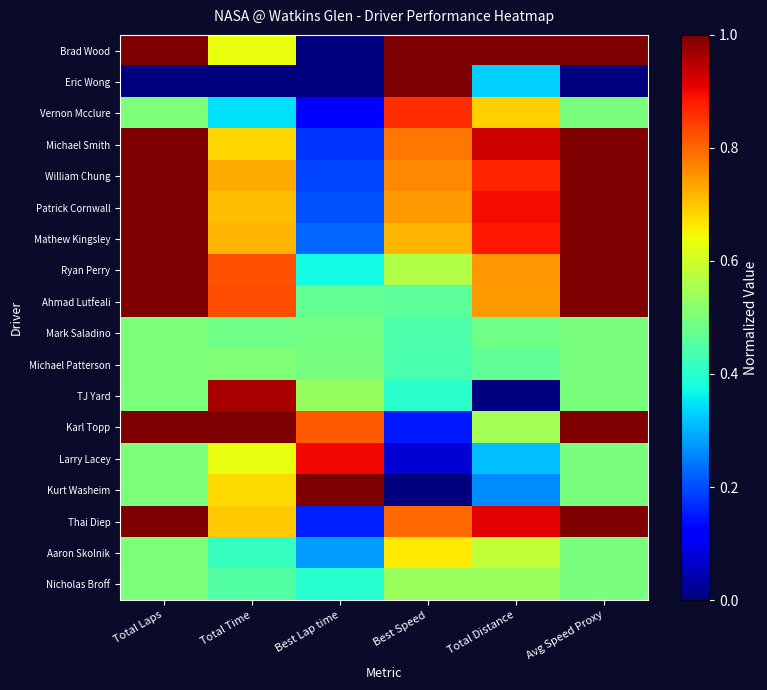

Which category has the highest value across all series?

Total Laps